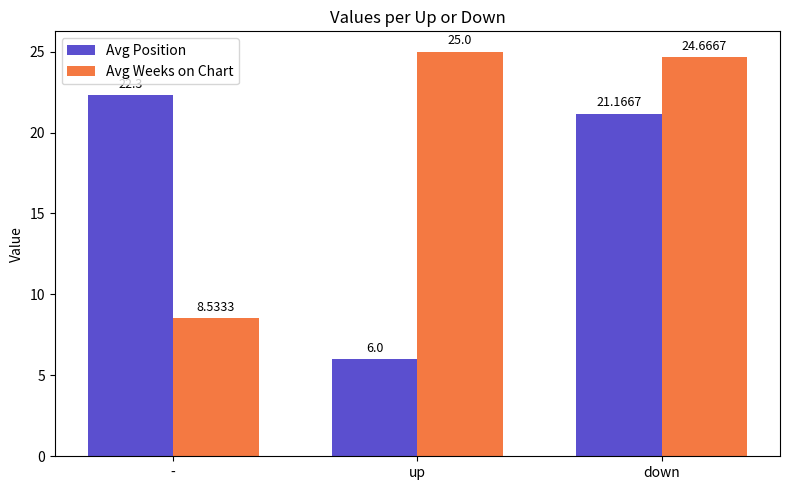

What is the difference between the maximum and minimum values in the Avg Position series?

16.3